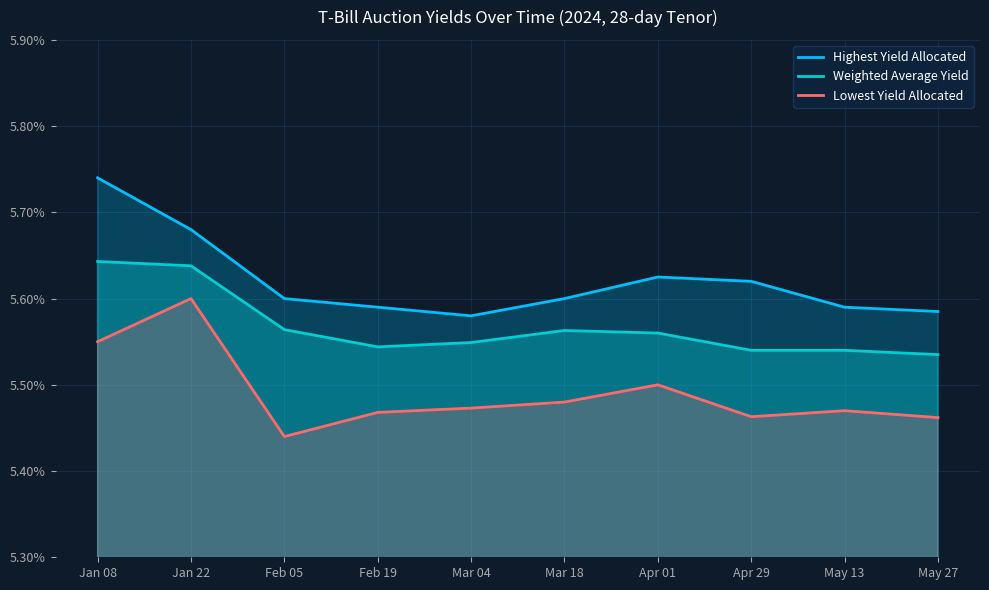

How many lines are shown in the chart?

3